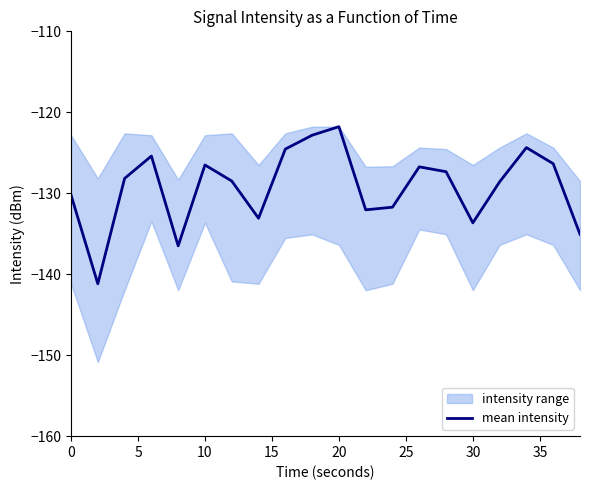

Reading left to right, what are all the values shown in this chart?

-130.2	-141.2	-128.2	-125.4	-136.5	-126.5	-128.5	-133.1	-124.5	-122.8	-121.8	-132.0	-131.7	-126.7	-127.3	-133.7	-128.6	-124.4	-126.3	-135.1